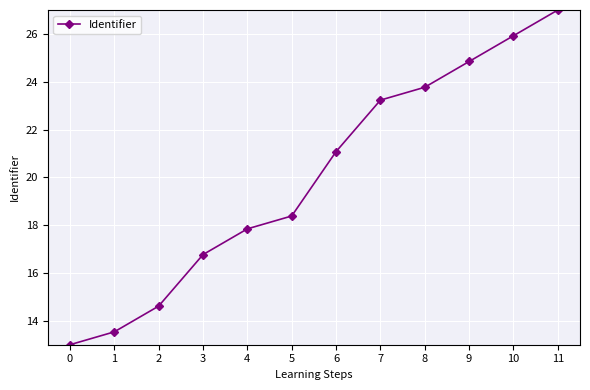

Reading left to right, what are all the values shown in this chart?

13.0	13.5	14.6	16.8	17.8	18.4	21.1	23.2	23.8	24.8	25.9	27.0